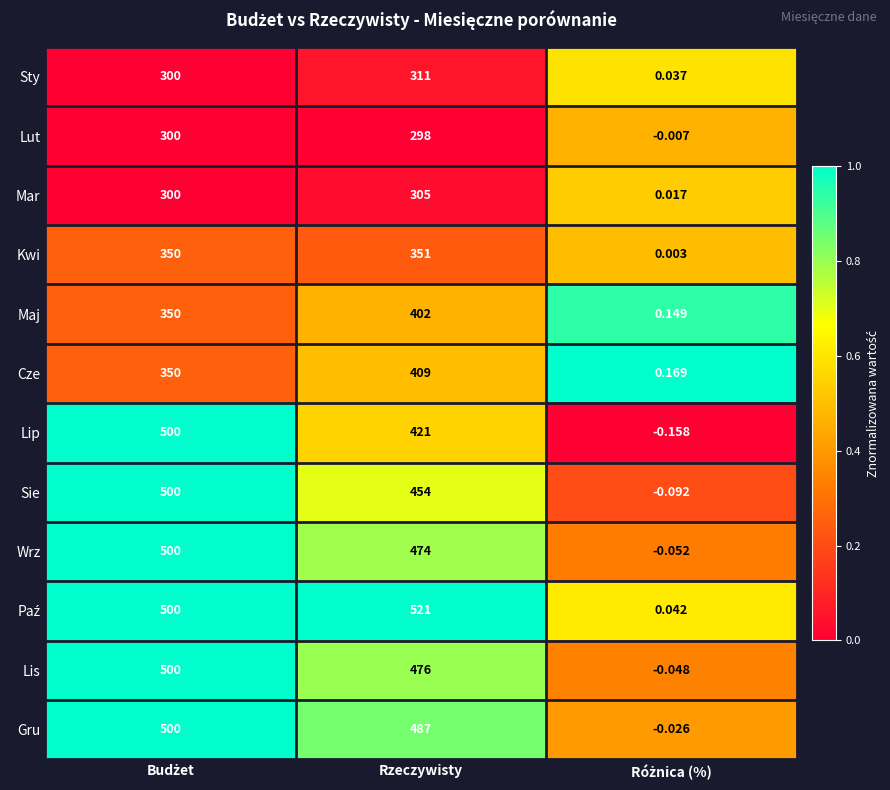

At which label is Sie closest to 249?

Rzeczywisty